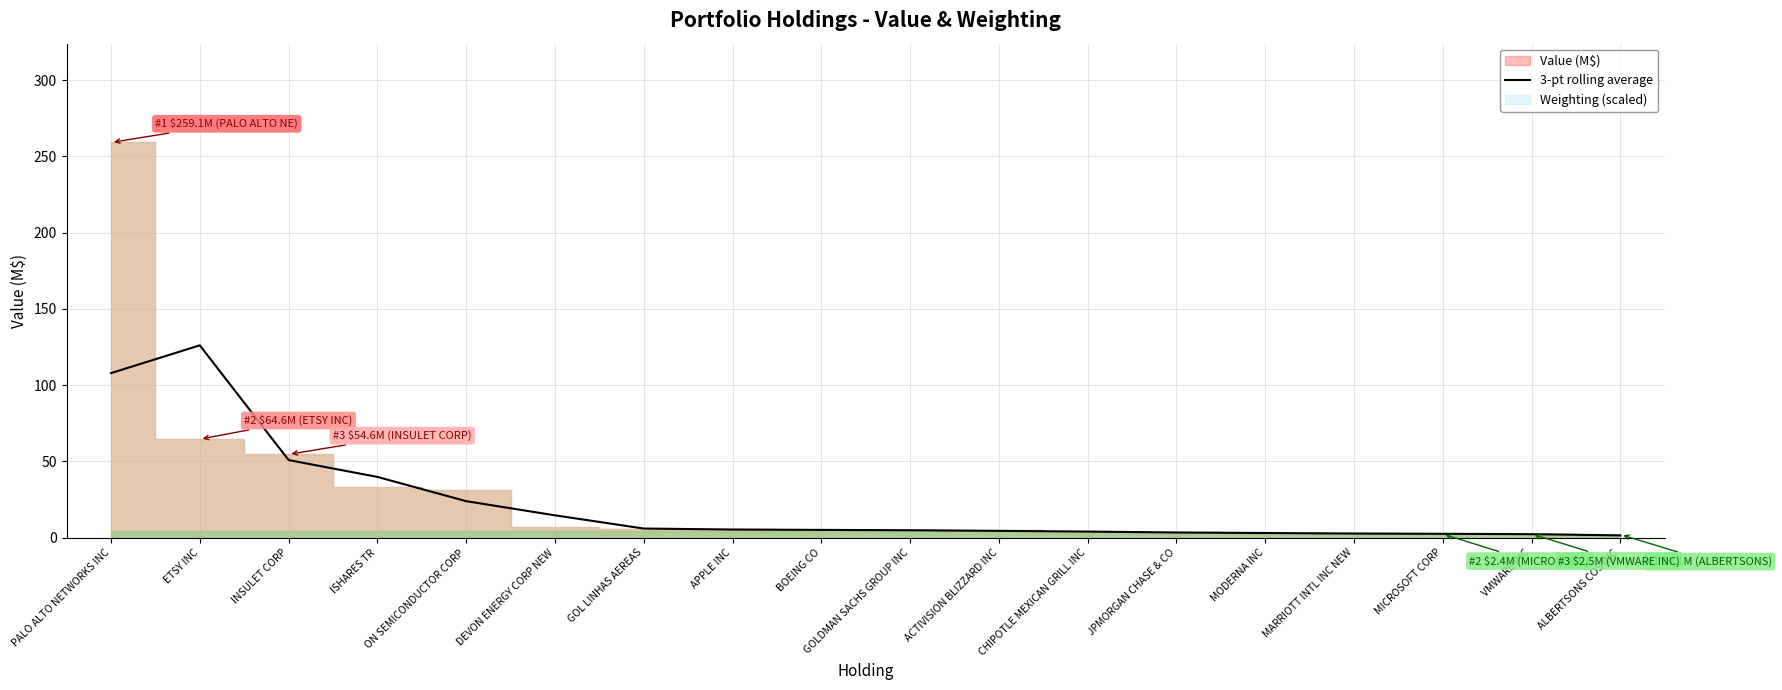

The 3-pt rolling average series shows 34.2 at ON SEMICONDUCTOR CORP. True or false?

False